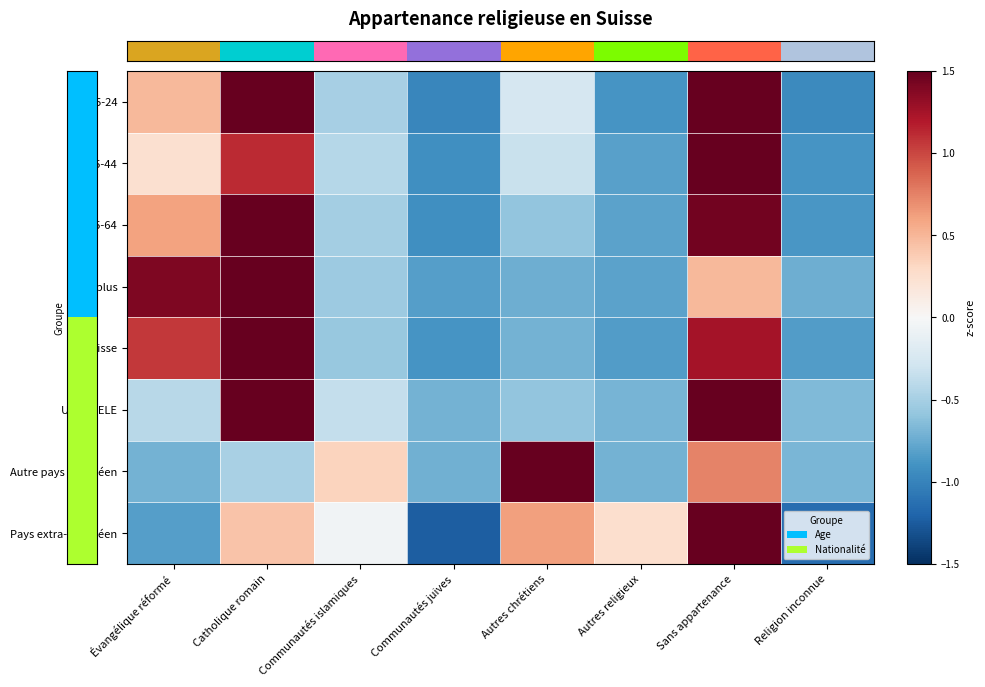

What is the greatest value displayed?

2.3